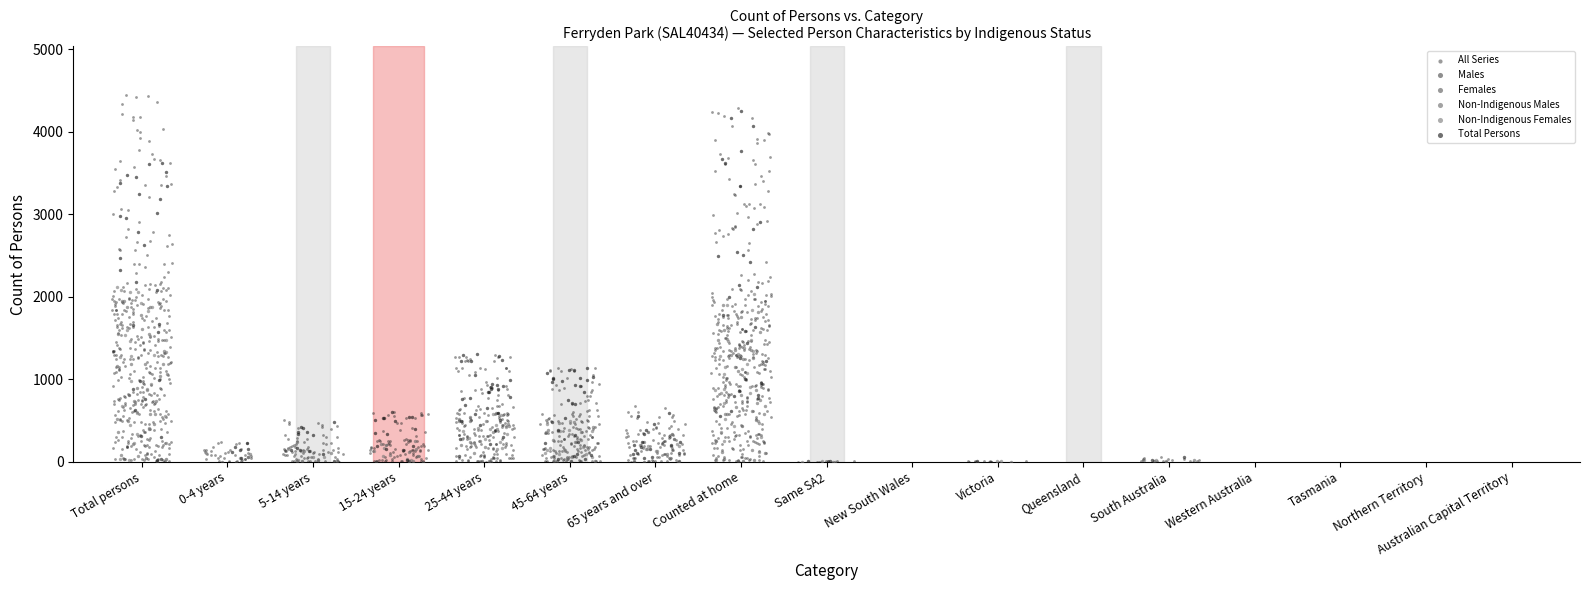

Which series has the largest Y range (max minus min)?

All Series